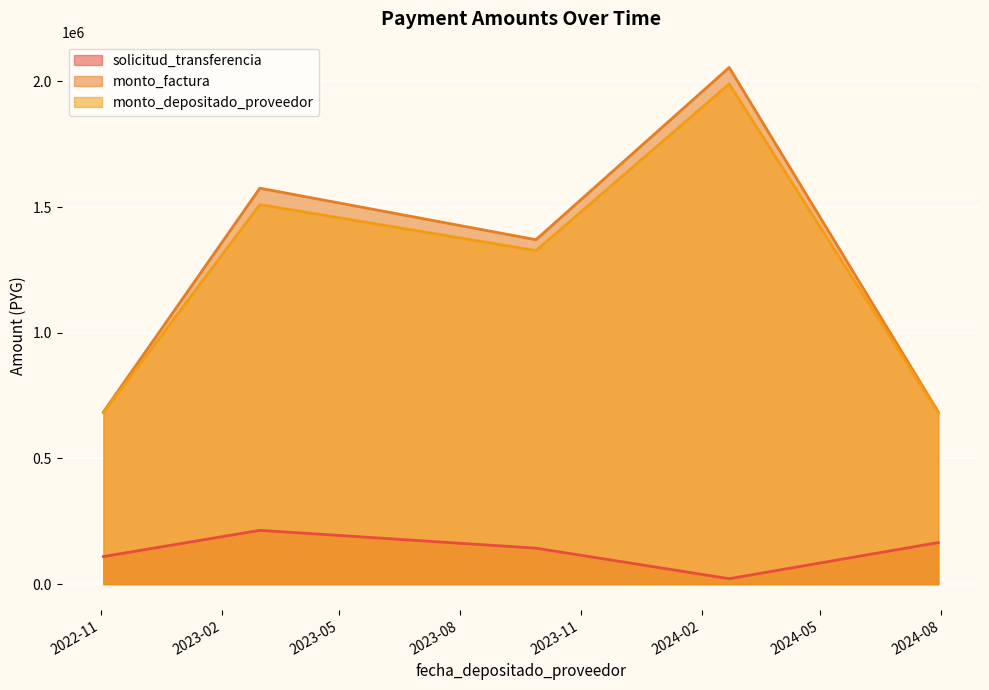

Does the chart display data point markers on the line(s)?

No